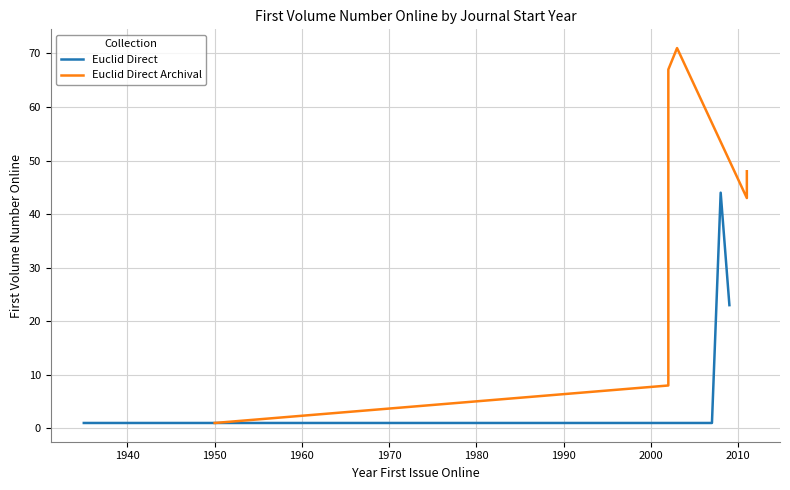

What is the difference between the maximum and minimum values?

70